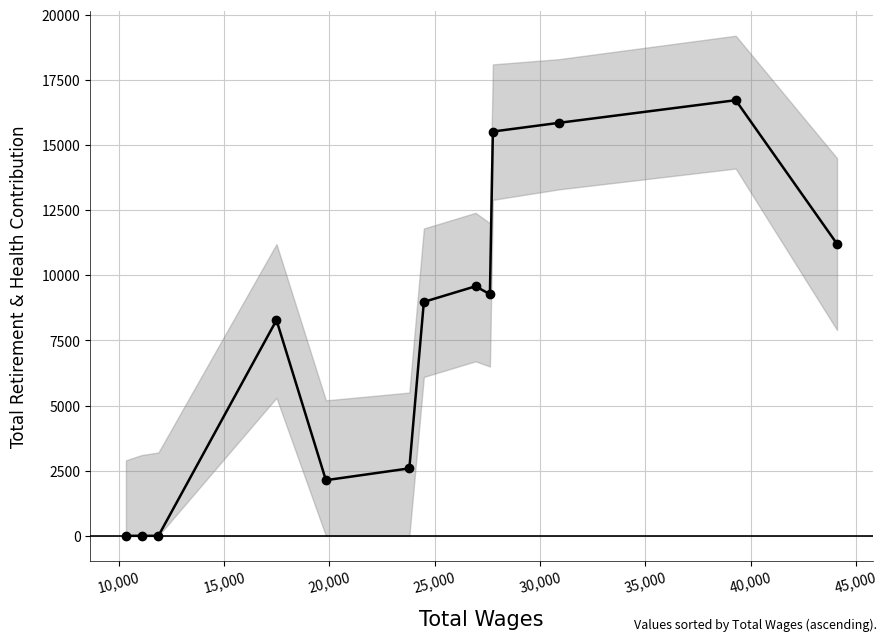

Reading left to right, transcribe all the data shown in this chart.

0	0	0	8282	2136	2590	8981	9581	9275	15521	15855	16724	11207